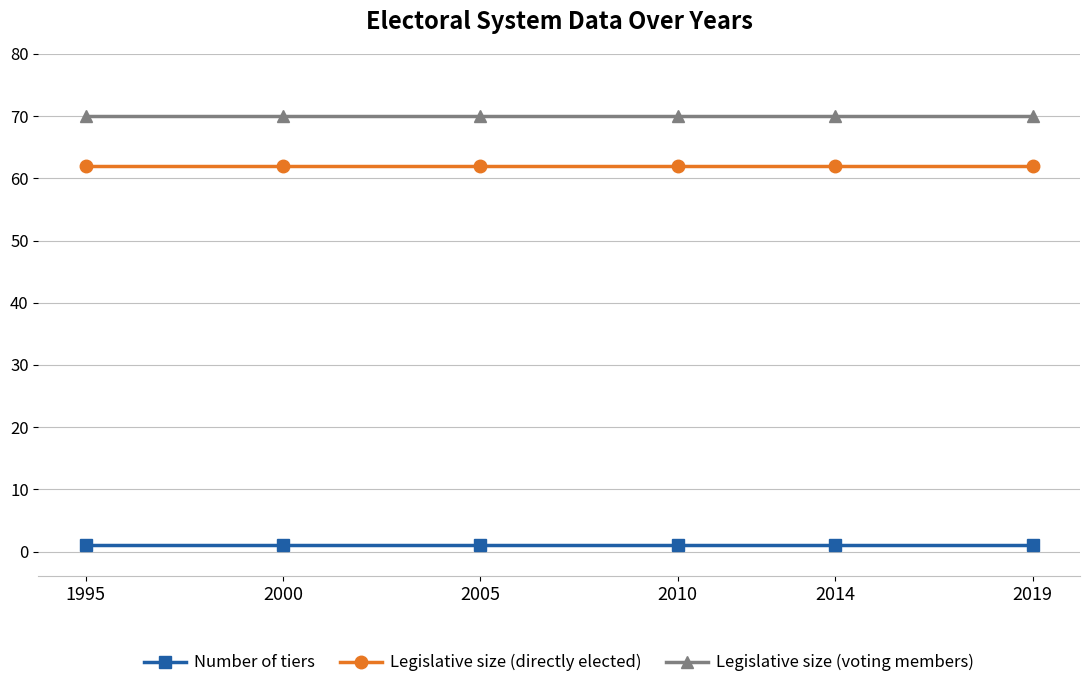

The Legislative size (voting members) series shows 70 at 2019. True or false?

True